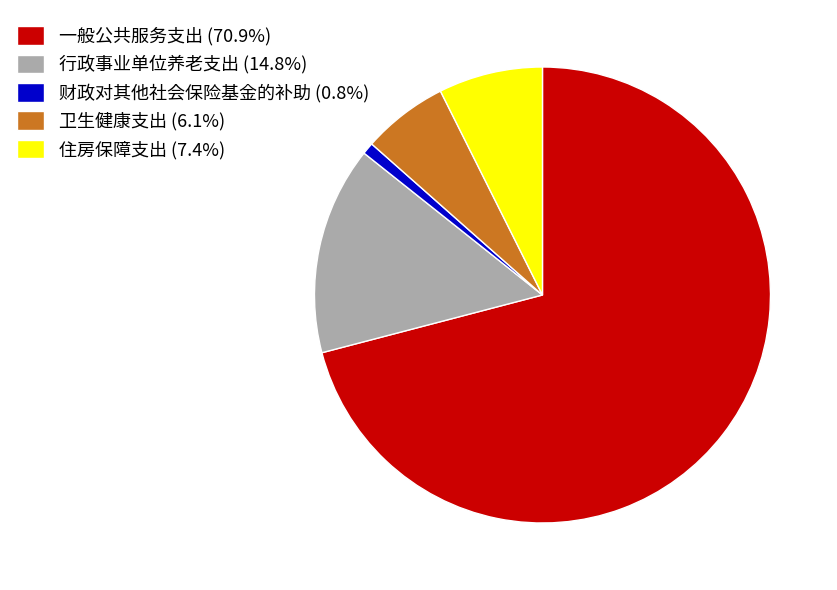

What is the ratio of the value at 行政事业单位养老支出 (14.8%) to the value at 卫生健康支出 (6.1%)?

2.4